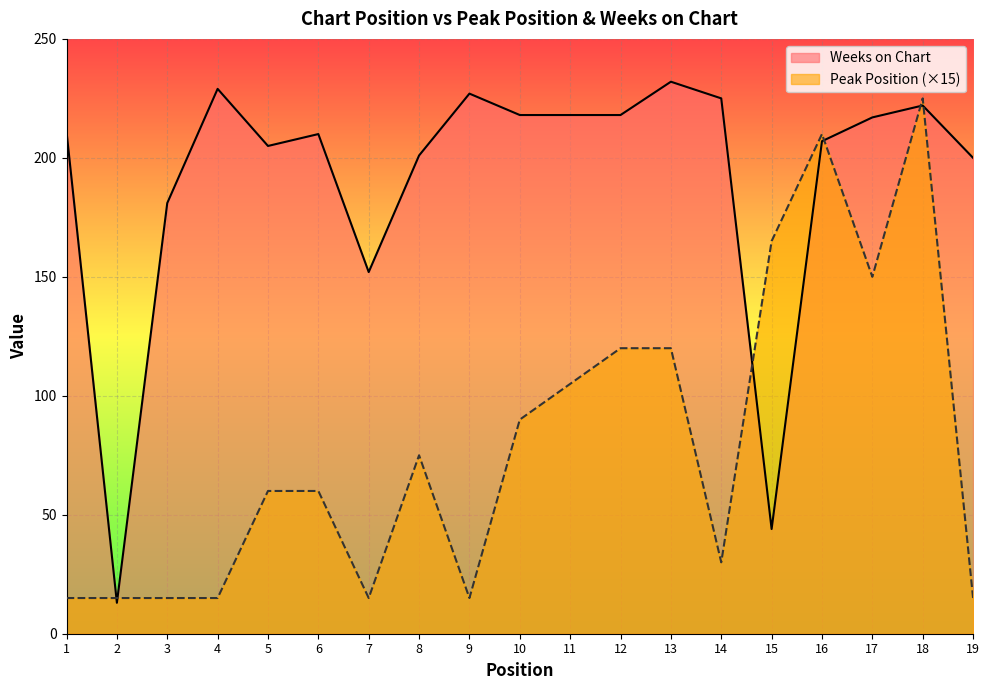

What is the difference between the second highest and minimum values in the Weeks on Chart series?

216